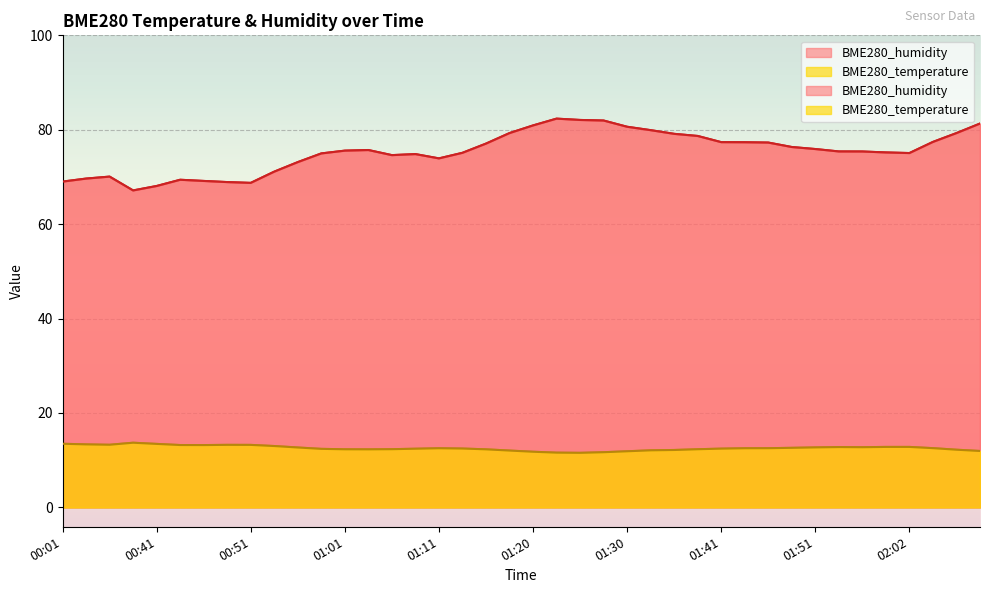

Reading right to left, transcribe all the data shown in this chart.

BME280_temperature: 02:09=11.9	02:06=12.2	02:04=12.5	02:02=12.8	01:59=12.8	01:56=12.7	01:54=12.8	01:51=12.7	01:49=12.6	01:47=12.5	01:44=12.5	01:41=12.4	01:38=12.3	01:36=12.2	01:33=12.1	01:30=11.9	01:28=11.7	01:25=11.6	01:23=11.6	01:20=11.8	01:18=12.0	01:16=12.3	01:13=12.5	01:11=12.5	01:08=12.4	01:06=12.3	01:03=12.3	01:01=12.3	00:58=12.4	00:56=12.7	00:53=13.0	00:51=13.2	00:48=13.2	00:46=13.2	00:43=13.2	00:41=13.4	00:38=13.7	00:06=13.3	00:04=13.3	00:01=13.5
BME280_humidity: 02:09=81.3	02:06=79.3	02:04=77.4	02:02=75.1	01:59=75.2	01:56=75.4	01:54=75.4	01:51=75.9	01:49=76.3	01:47=77.3	01:44=77.3	01:41=77.4	01:38=78.7	01:36=79.1	01:33=79.9	01:30=80.6	01:28=82.0	01:25=82.1	01:23=82.3	01:20=80.9	01:18=79.3	01:16=77.1	01:13=75.1	01:11=73.9	01:08=74.8	01:06=74.6	01:03=75.7	01:01=75.6	00:58=75.0	00:56=73.1	00:53=71.1	00:51=68.7	00:48=68.9	00:46=69.2	00:43=69.4	00:41=68.1	00:38=67.1	00:06=70.1	00:04=69.7	00:01=69.0